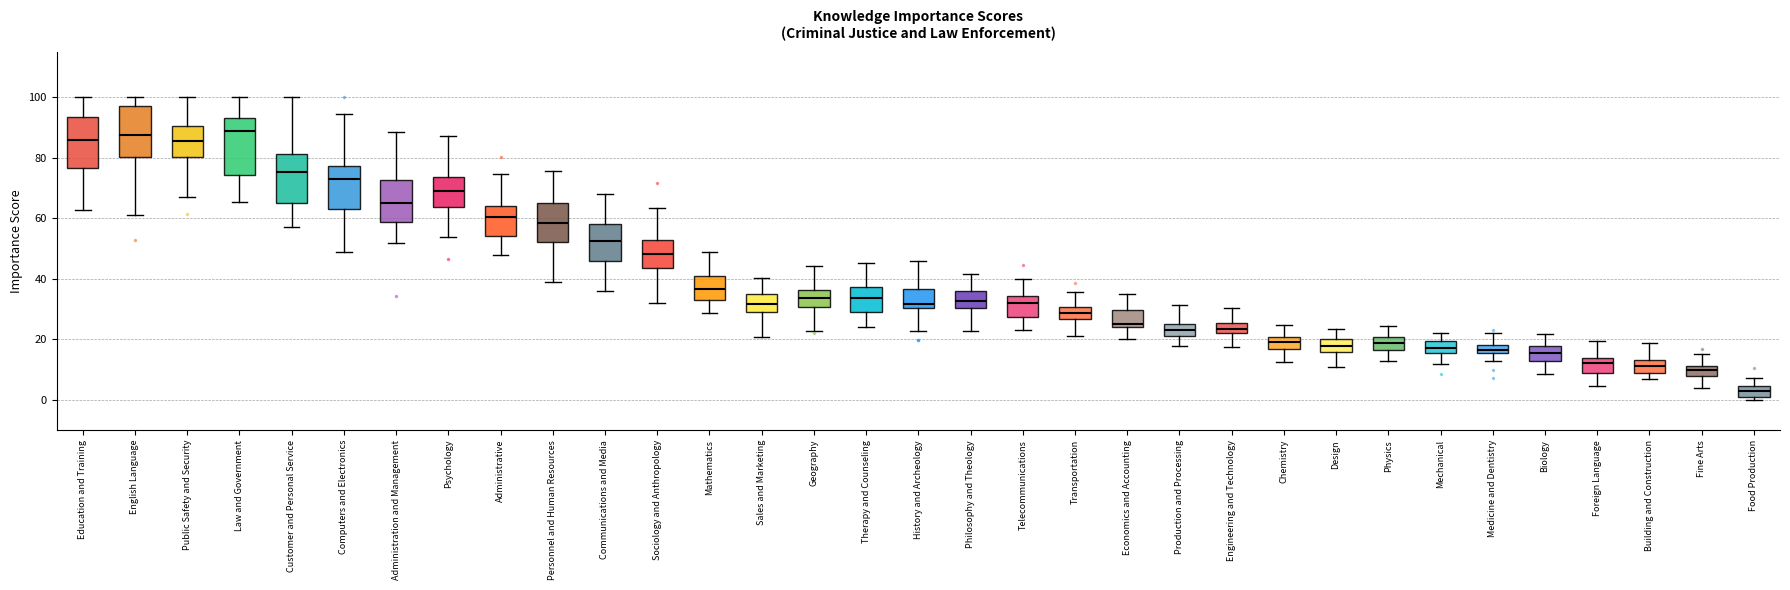

Where is the upper edge of the box for Geography on the y-axis? The values are not printed on the chart, so give them approximately, as read against the axis.

36